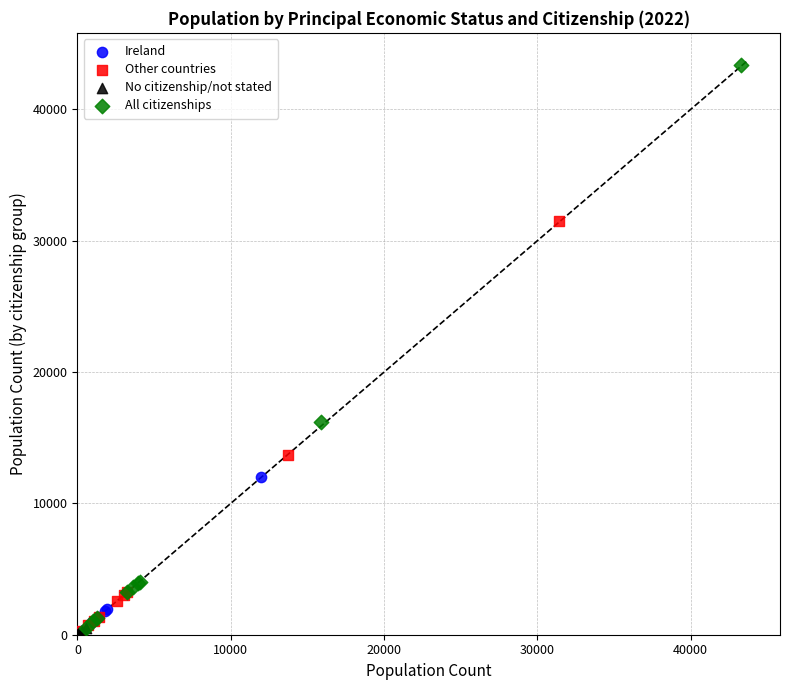

Which series contains the highest Y value?

All citizenships